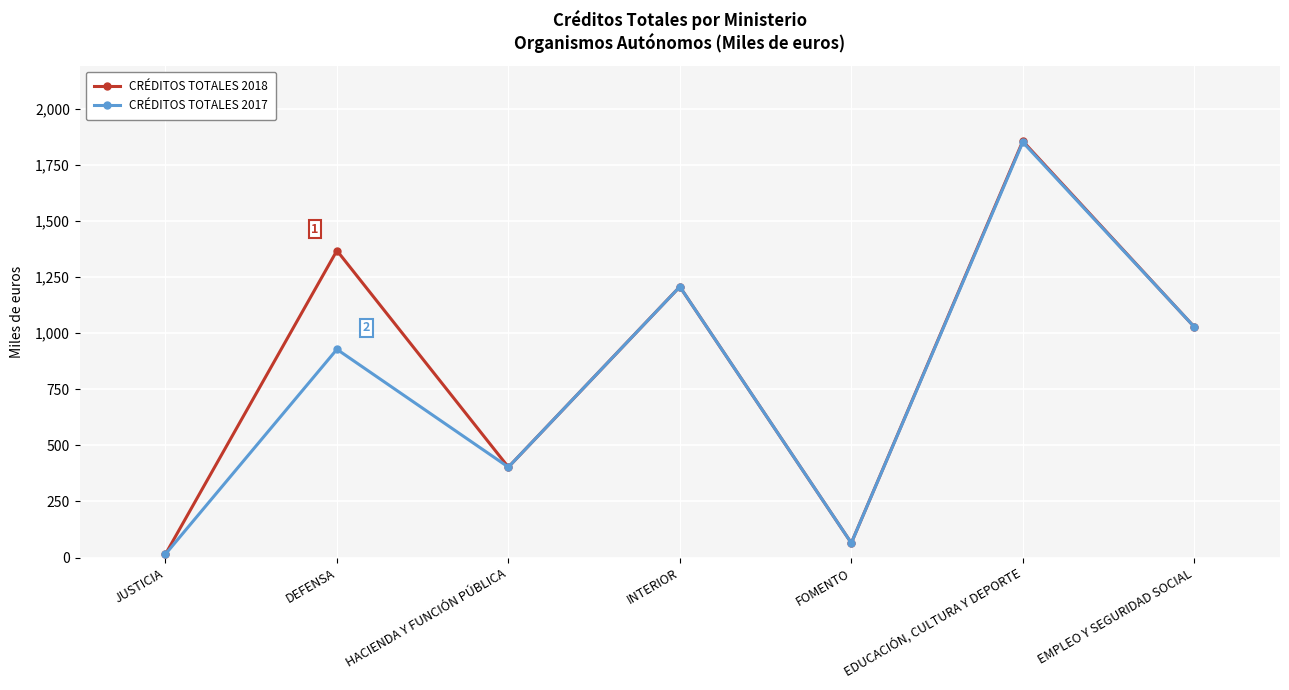

Does the chart have visible grid lines?

Yes